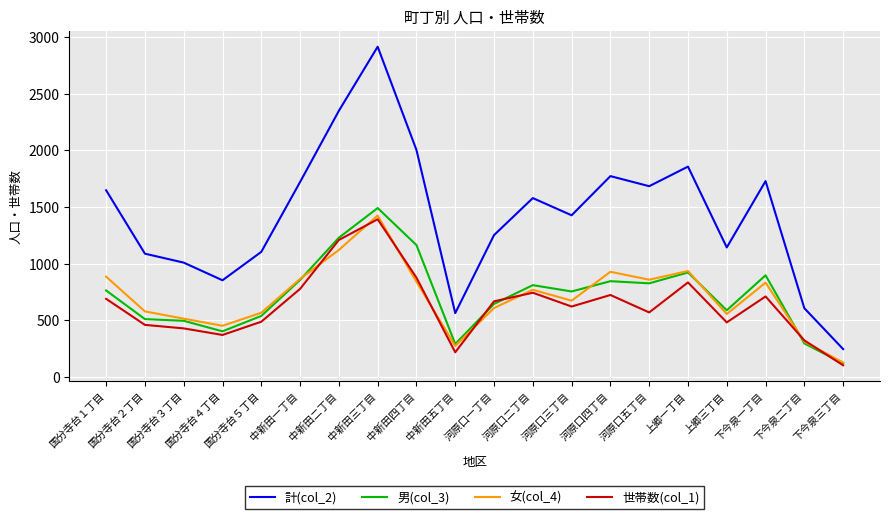

True or false: 世帯数(col_1) and 計(col_2) intersect in this chart.

False